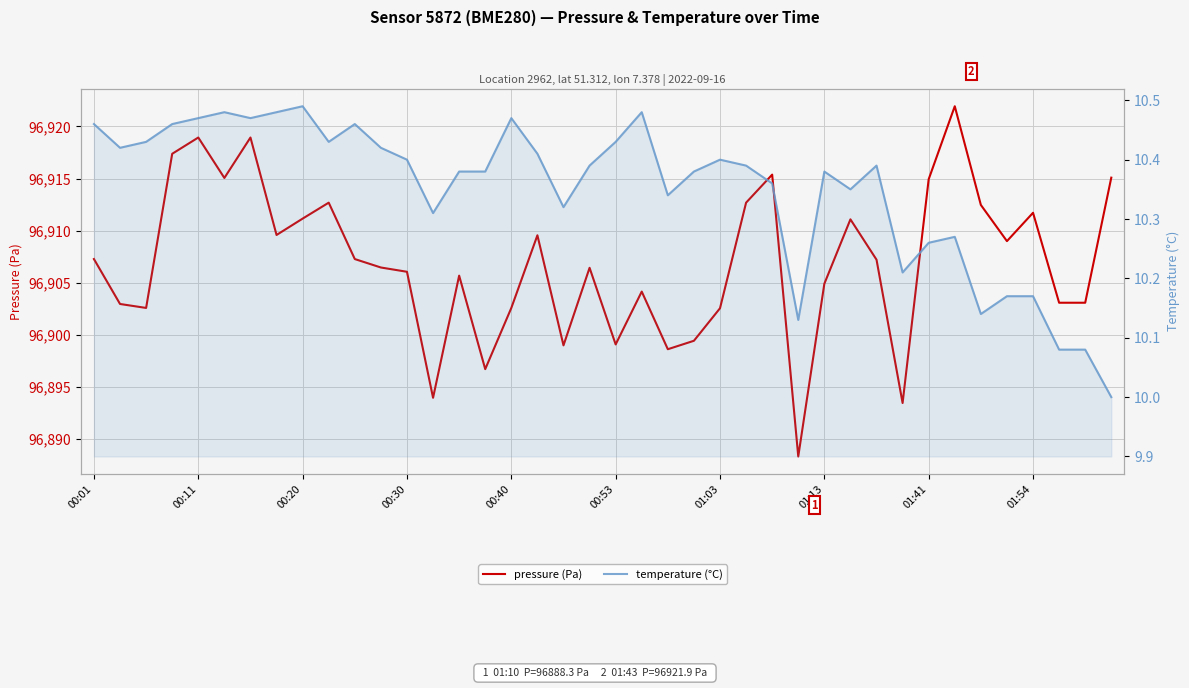

What is the sum of the pressure (Pa) values at 37 and 28?

193808.0